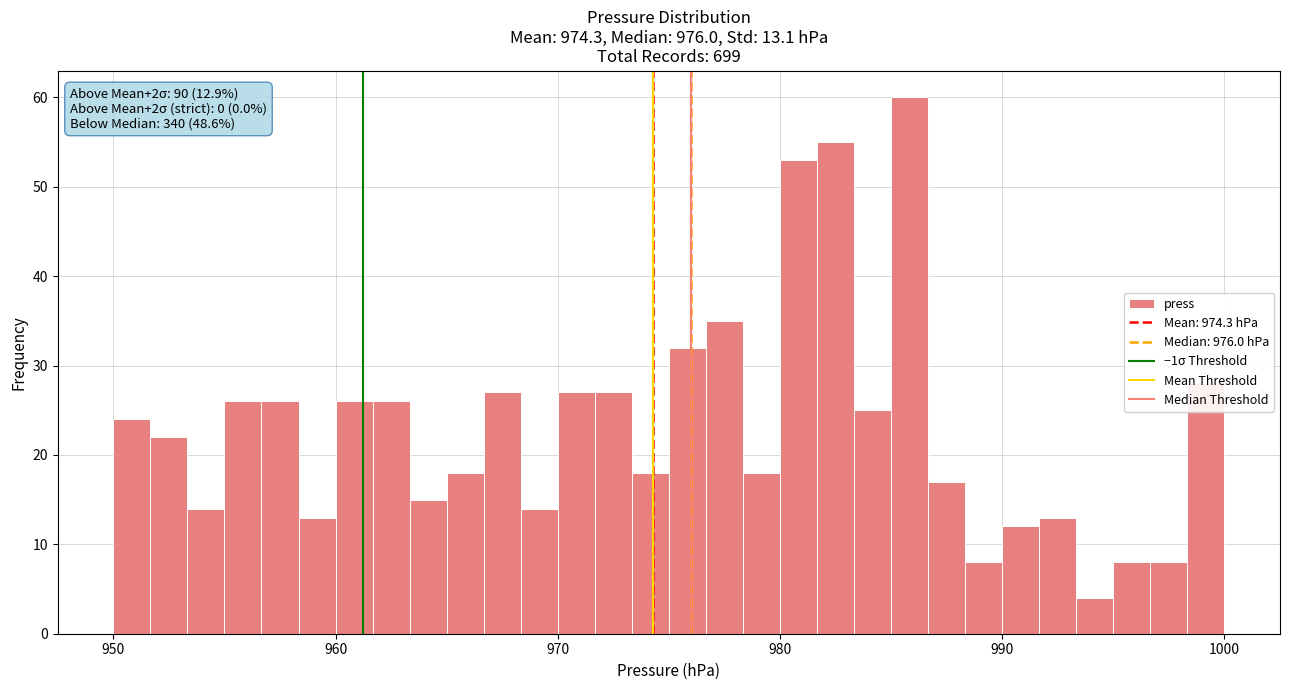

Read against the x-axis, roughly where is the centre of the tallest bar?

986